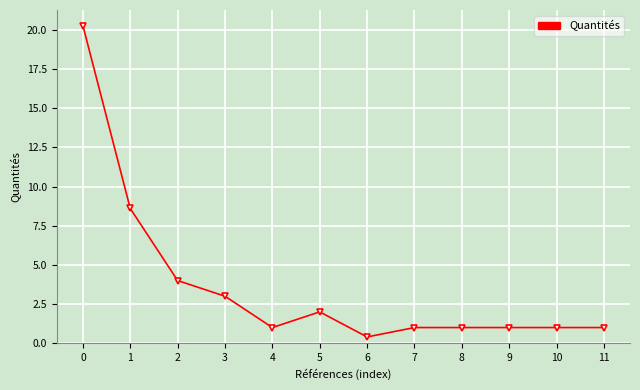

What is the change in value from 3 to 6?

-2.6